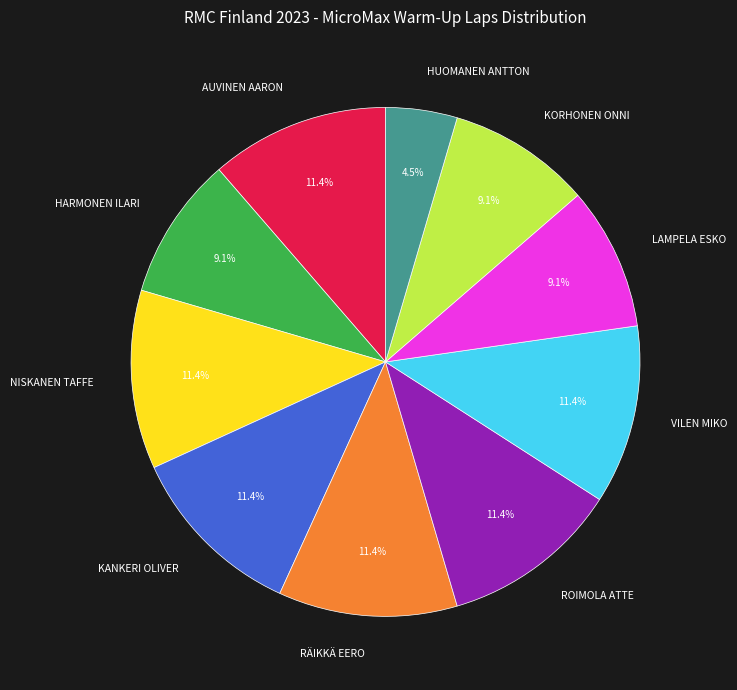

What percentage is NOT represented by ROIMOLA ATTE?

88.6%